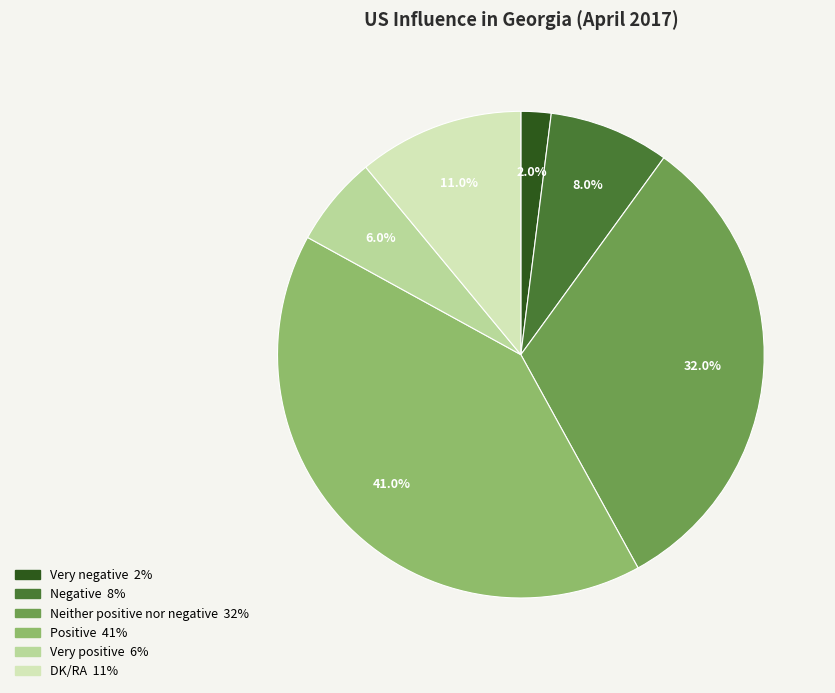

How many segments does this pie chart have?

6